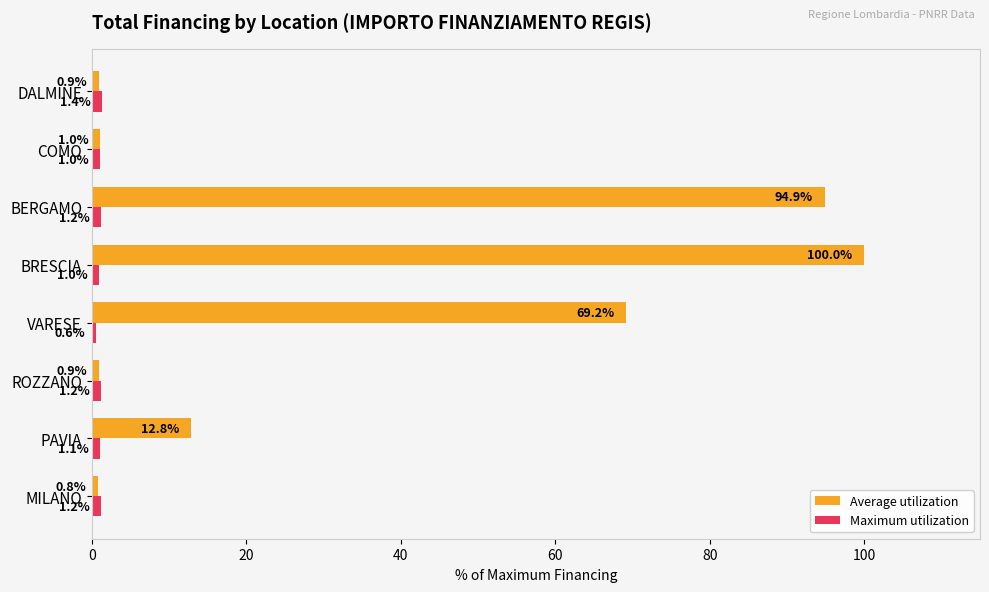

What is the difference between the highest and lowest values at BRESCIA?

99.0